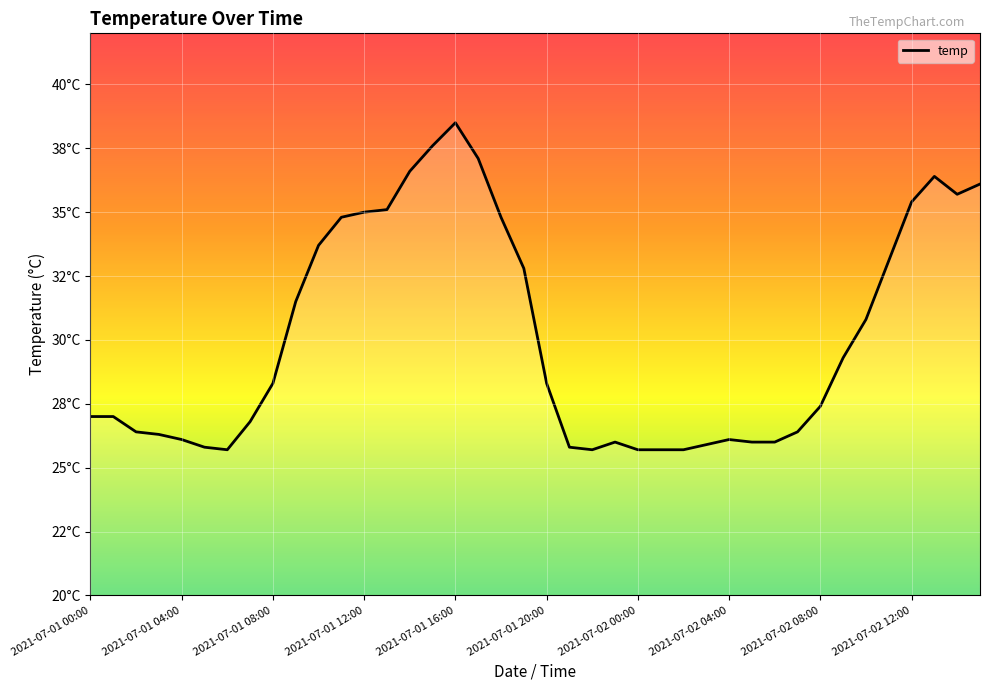

What is the sum of the values at 2021-07-01 17:00 and 2021-07-02 04:00?

63.2